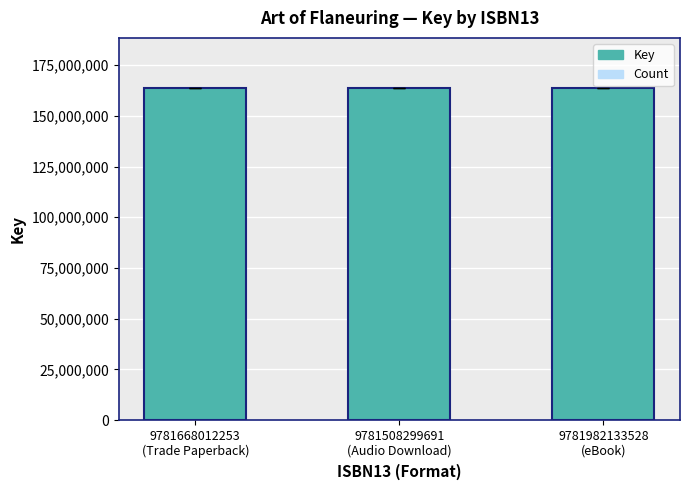

How many groups of bars are there?

3